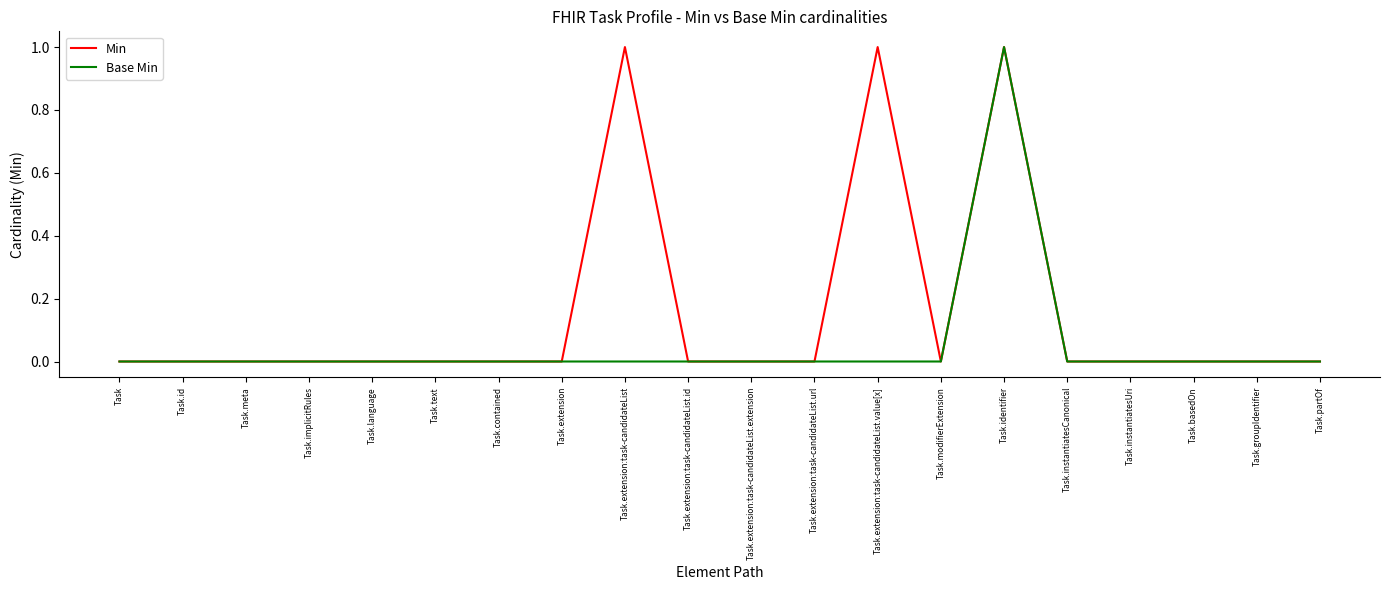

True or false: Min has a value of 0 at Task.contained.

True